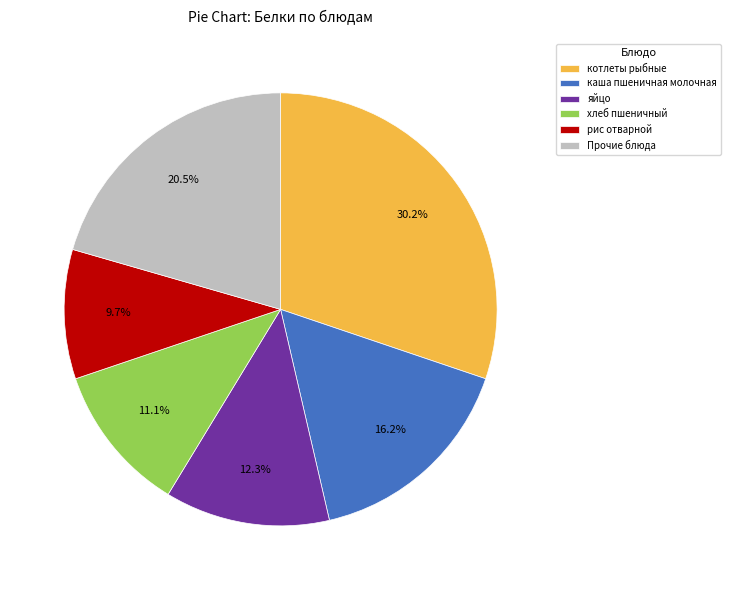

To the nearest percent, what is the combined percentage of хлеб пшеничный and каша пшеничная молочная?

27%